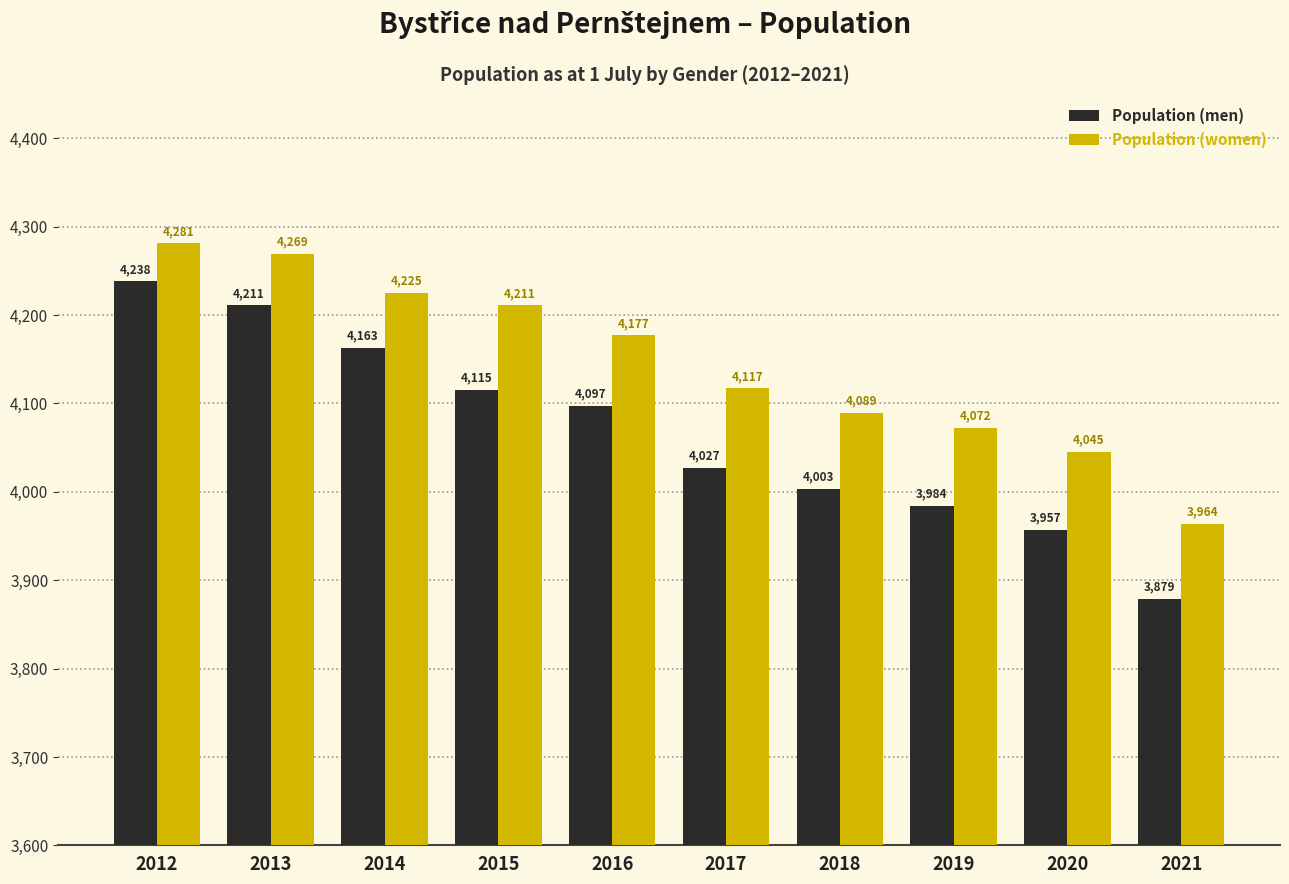

What is the highest value of the Population (women) series?

4281